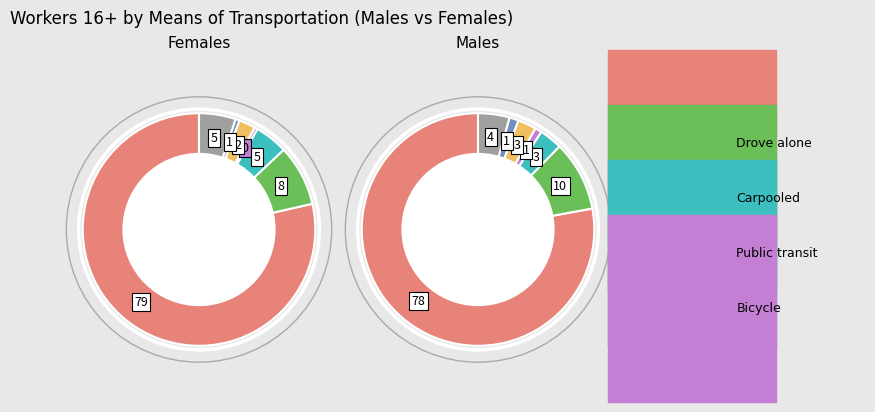

Which slice is the largest?

Drove alone